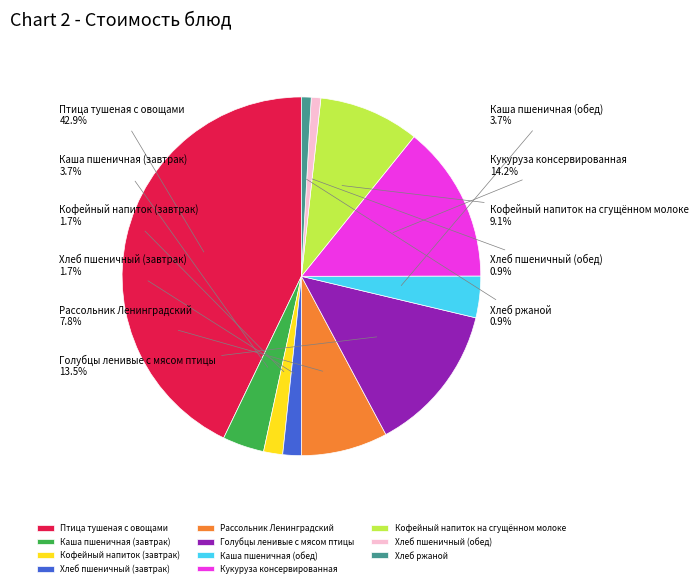

True or false: Рассольник Ленинградский accounts for 2% of the total.

False